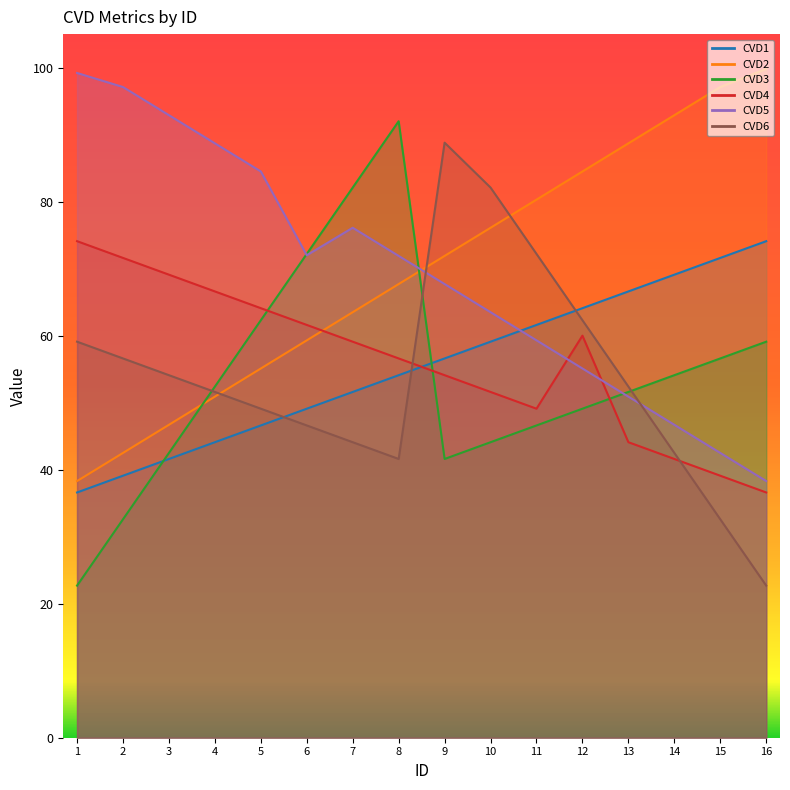

In CVD4, how many points are lower than both neighbors (excluding endpoints)?

1